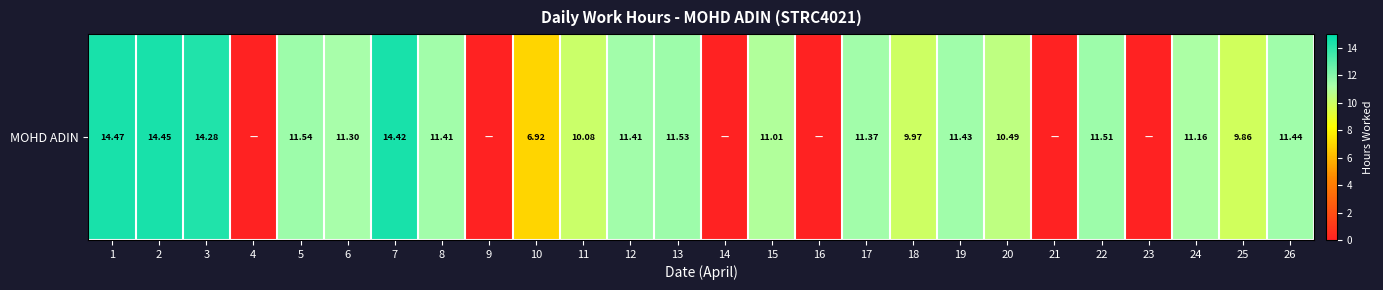

Between 16 and 19, which is larger?

19